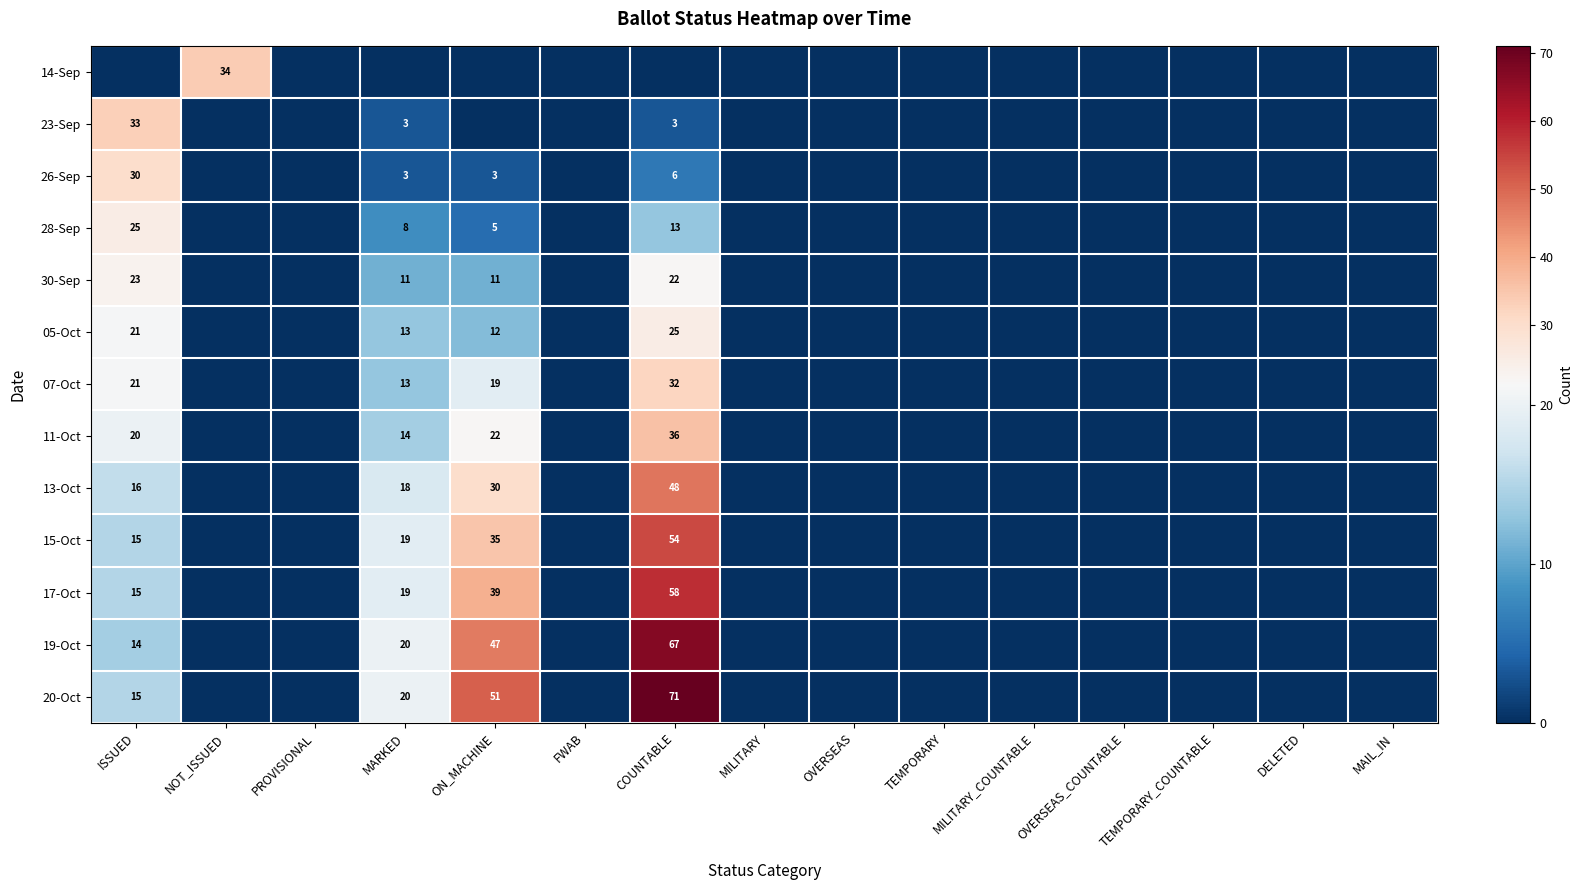

True or false: 17-Oct has a value of 11 at MARKED.

False